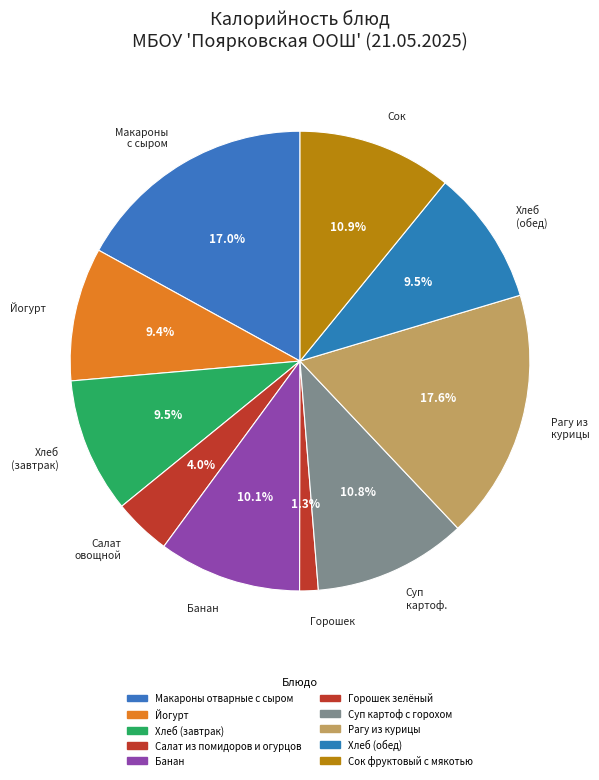

The Сок фруктовый с мякотью slice represents 11% of the pie. True or false?

True